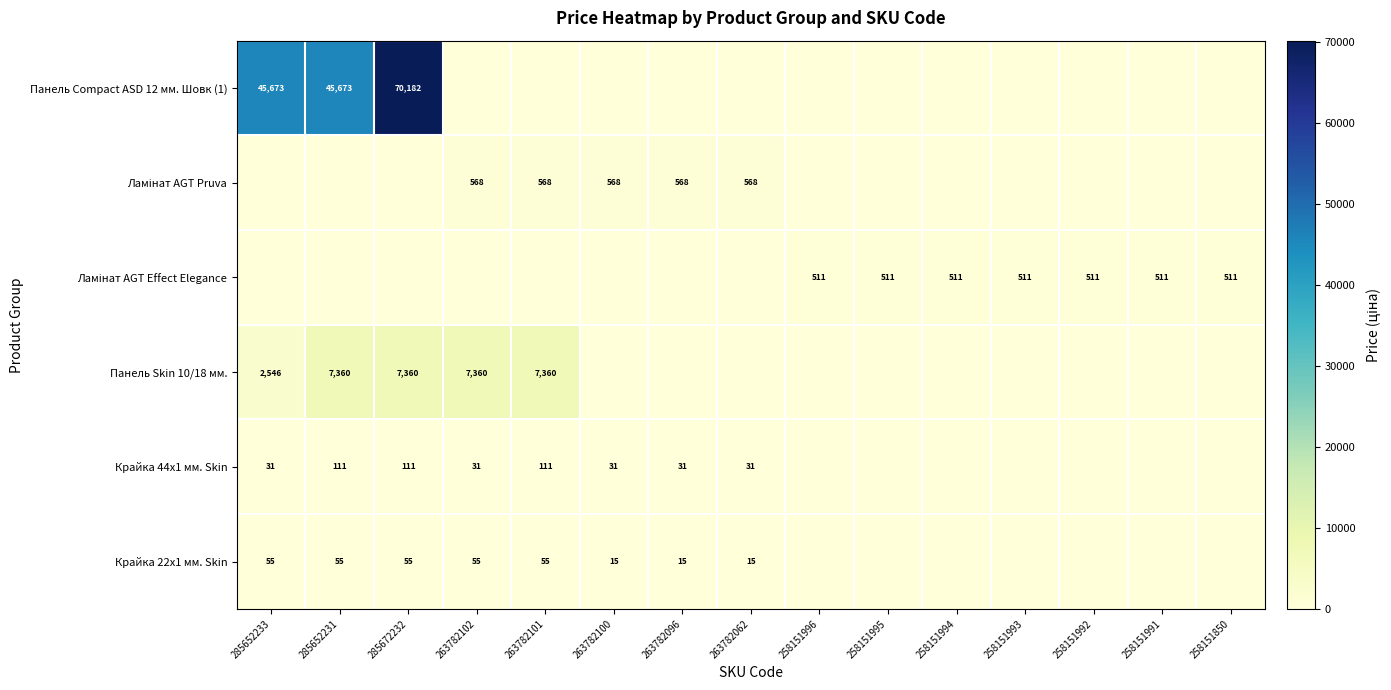

Is it true that Панель Skin 10/18 мм. equals 3034 at 285652231?

False